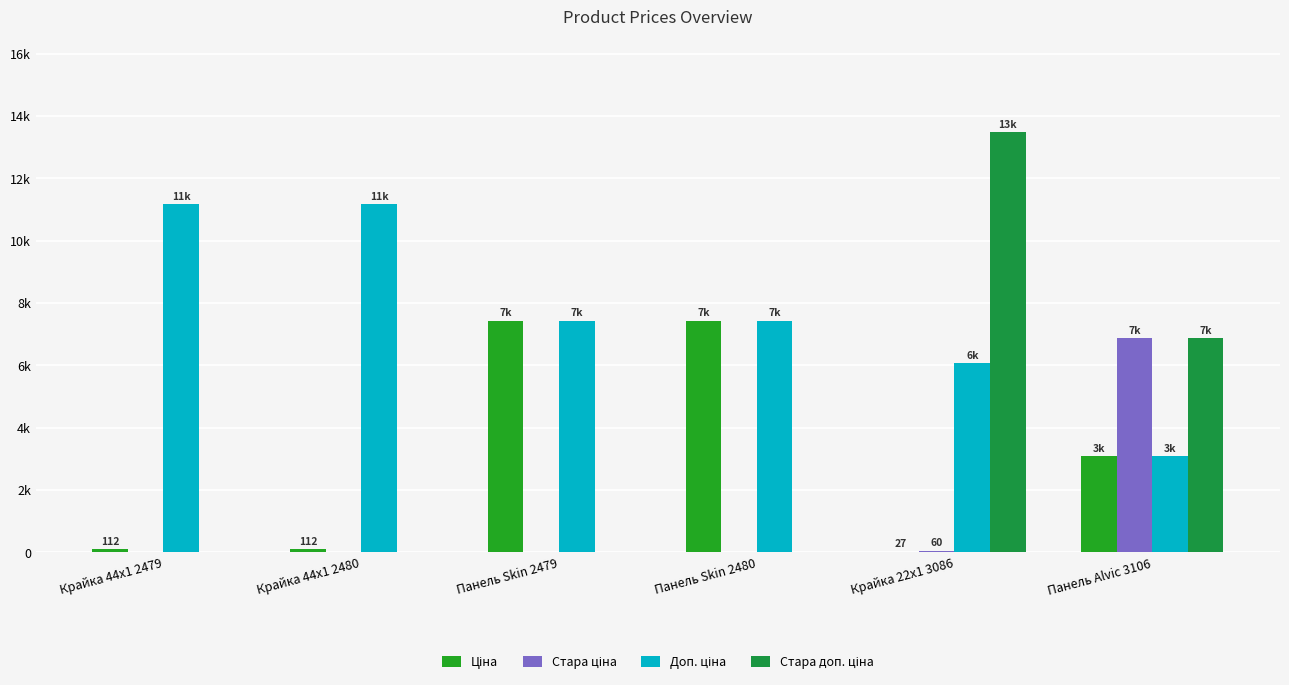

What is the difference between the maximum and minimum values in the Ціна series?

7409.2